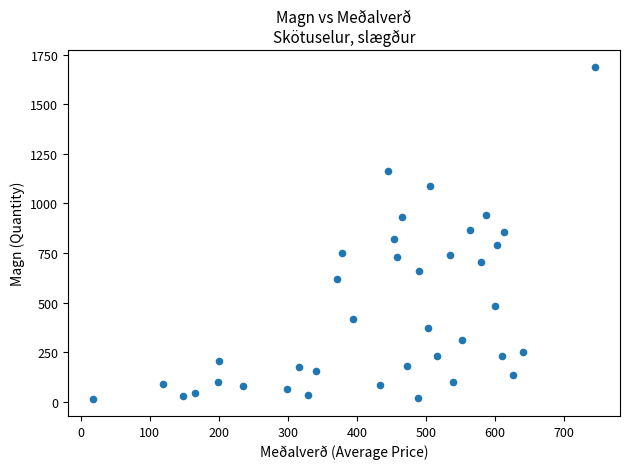

What is the range of Y values (max minus min)?

1679